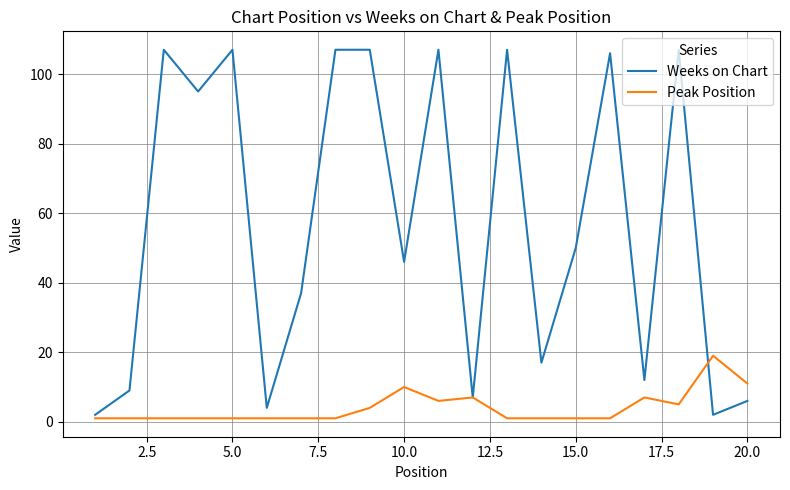

Count the number of data series in this chart.

2